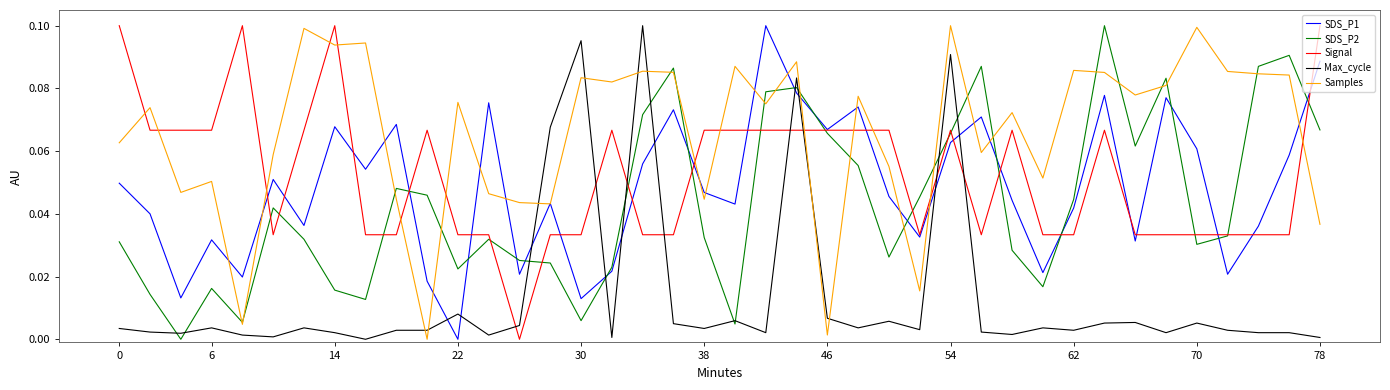

After their last crossing, which series has the higher values: SDS_P2 or SDS_P1?

SDS_P1